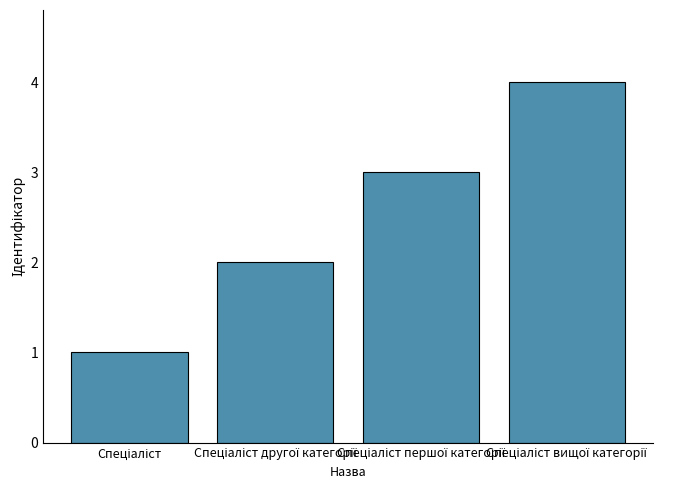

What is the difference between the maximum and minimum values?

3